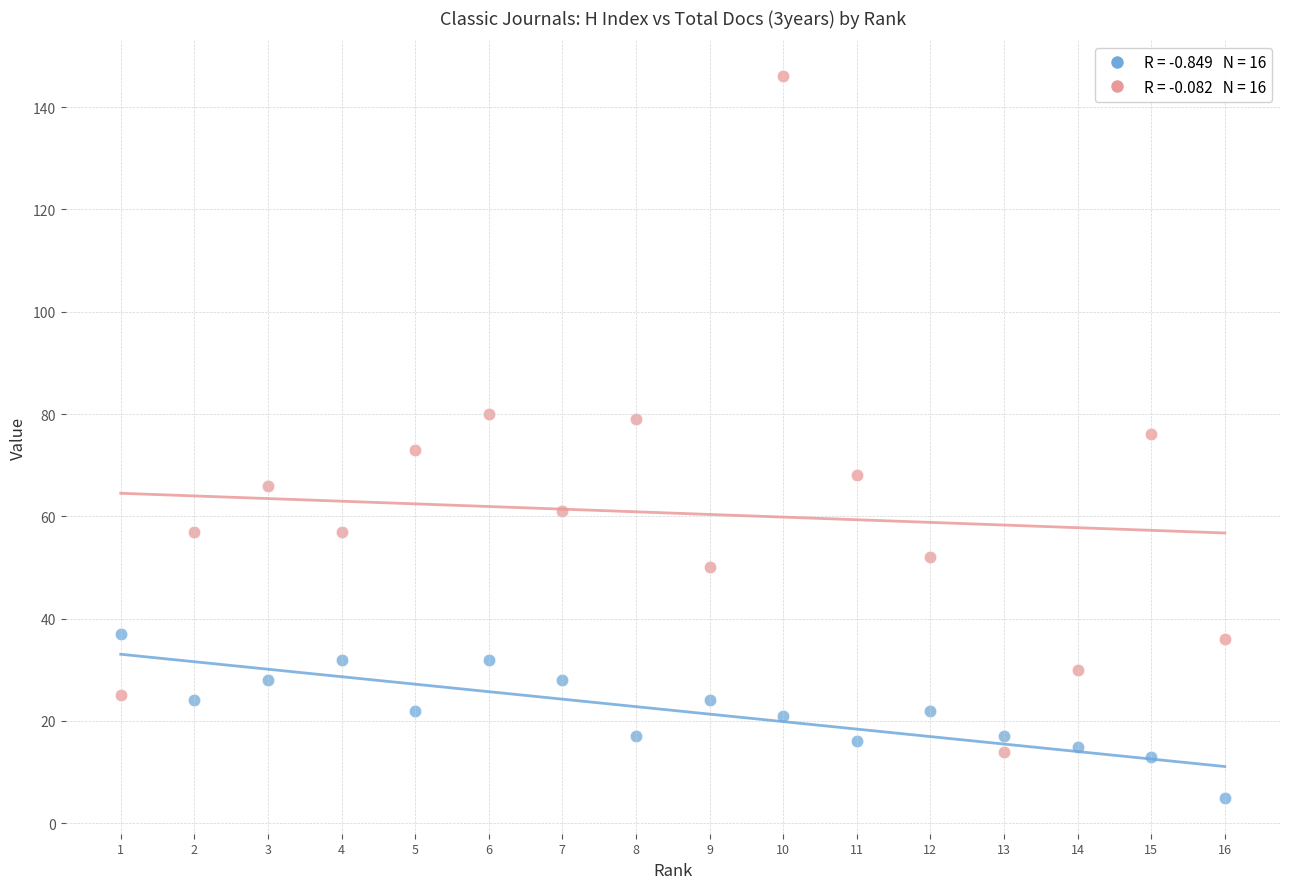

Across all data points, what is the range of X values (max minus min)?

15